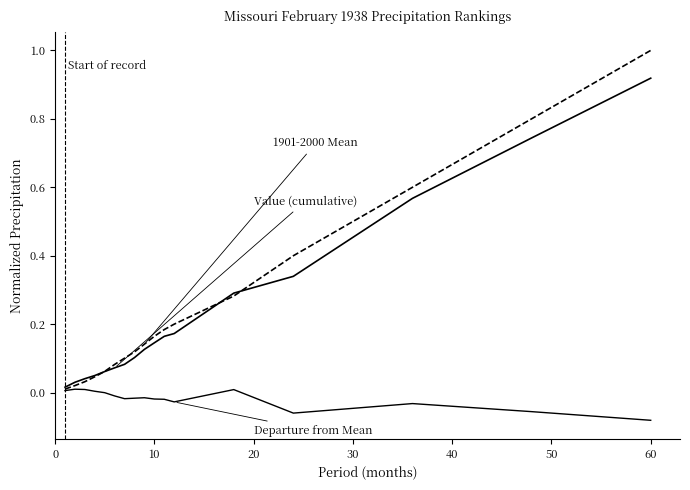

How many lines are shown in the chart?

3